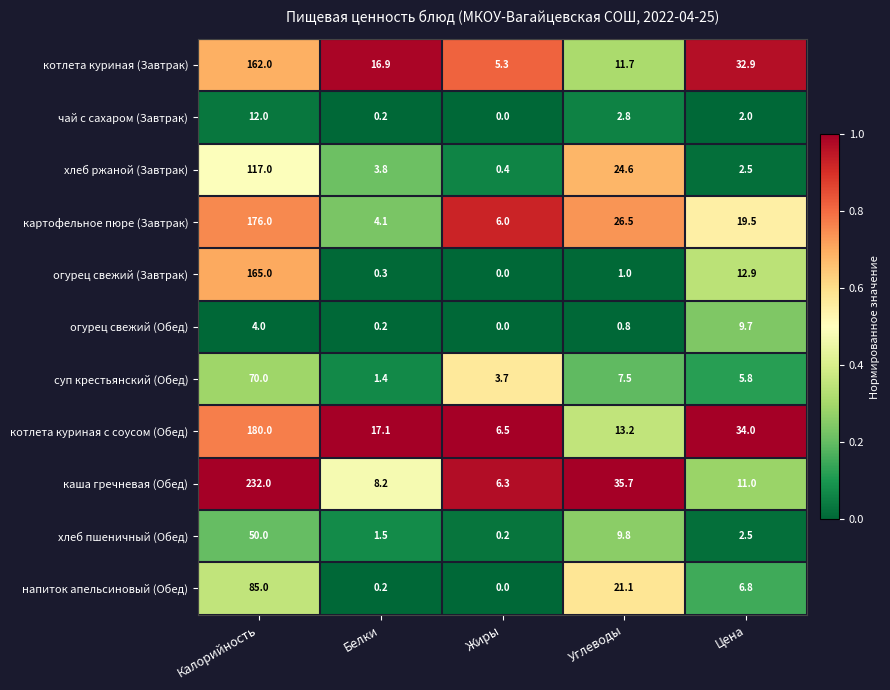

Read the каша гречневая (Обед) value at Цена.

11.0